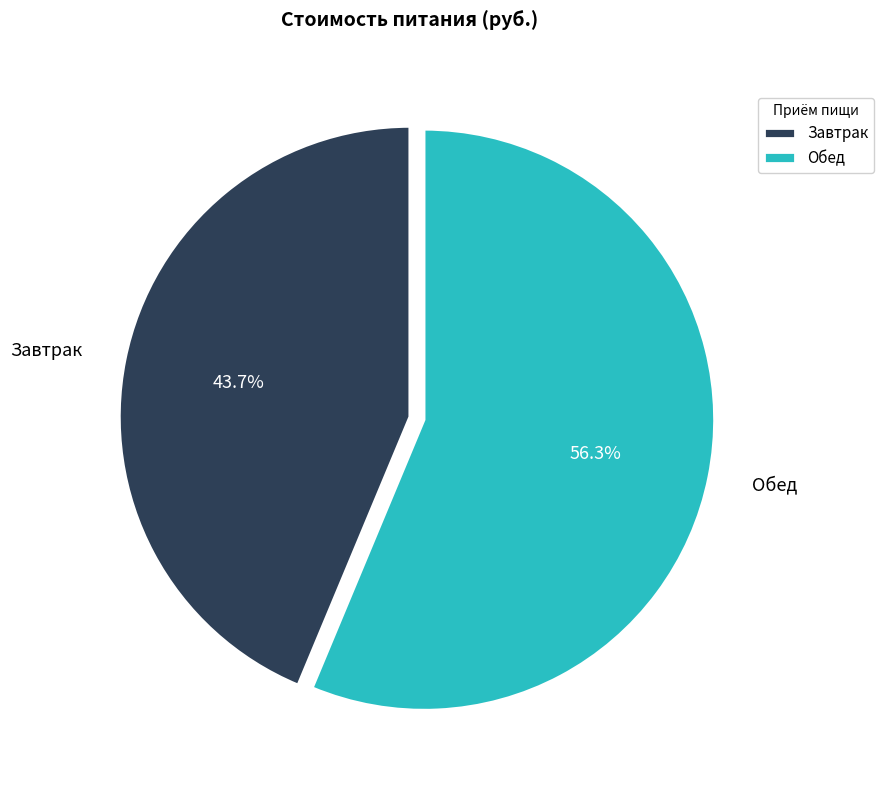

How many slices are in this pie chart?

2